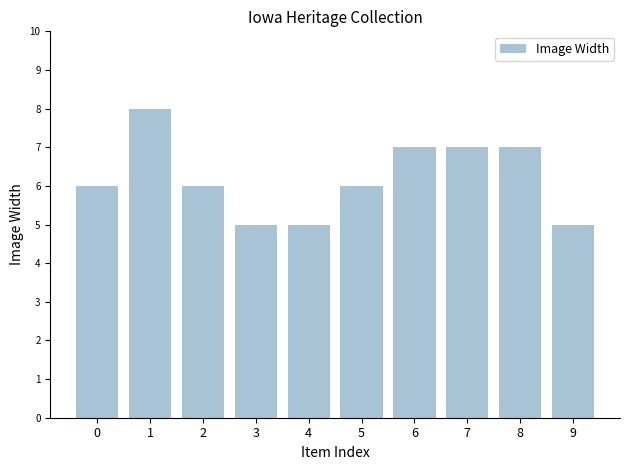

Reading left to right, what are all the values shown in this chart?

0=6	1=8	2=6	3=5	4=5	5=6	6=7	7=7	8=7	9=5